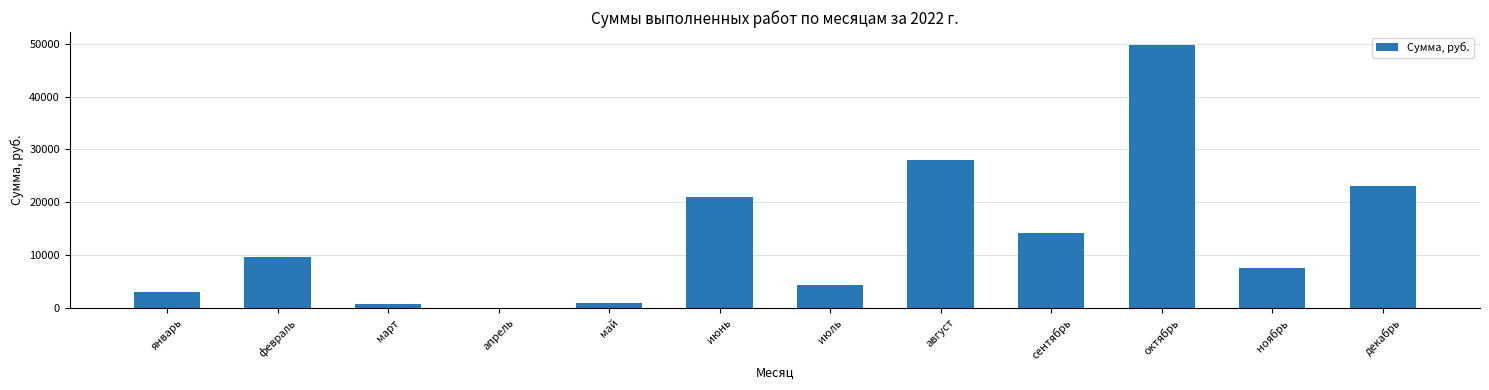

What is the sum of the values at июль and январь?

7306